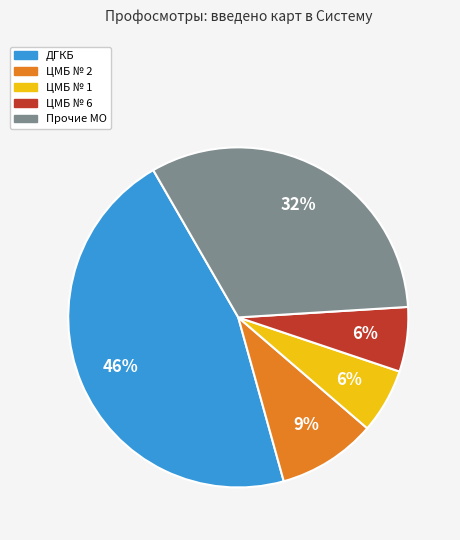

To the nearest percent, what is the average slice percentage?

20%